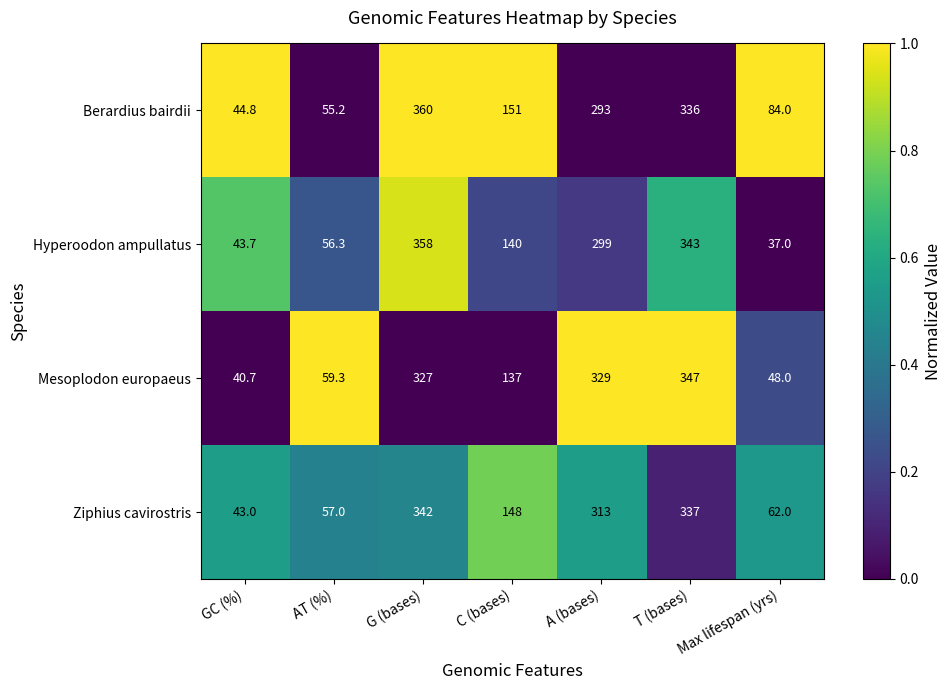

How many categories are shown in the chart?

7